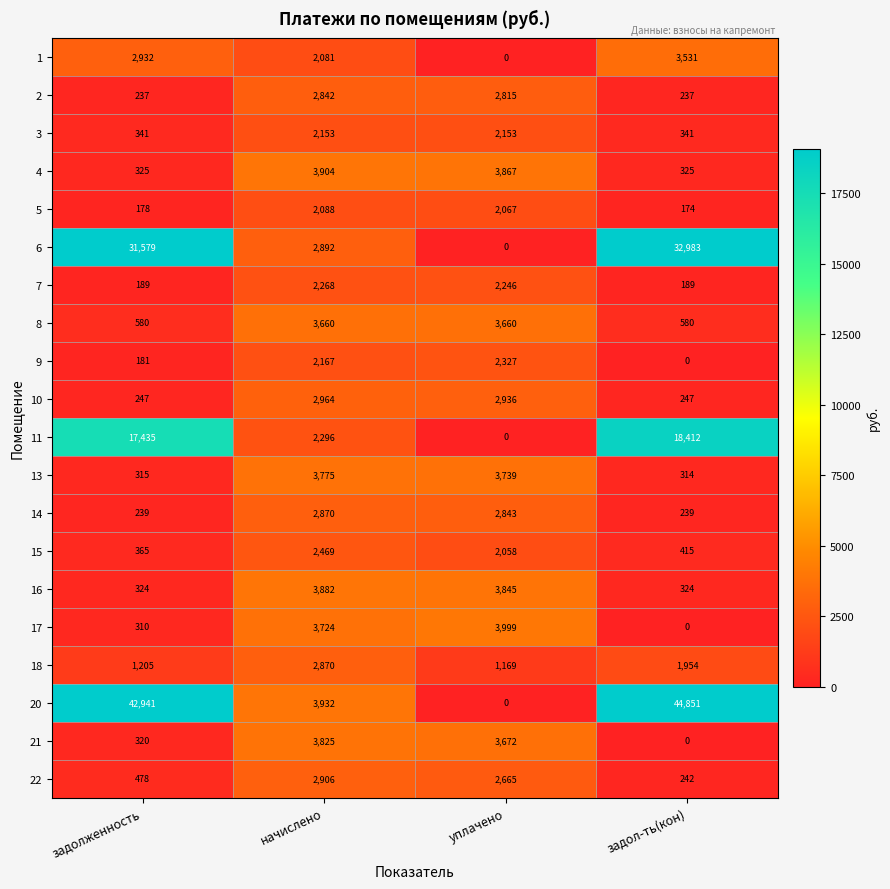

List the labels in order of 9 value, largest first.

уплачено, начислено, задолженность, задол-ть(кон)